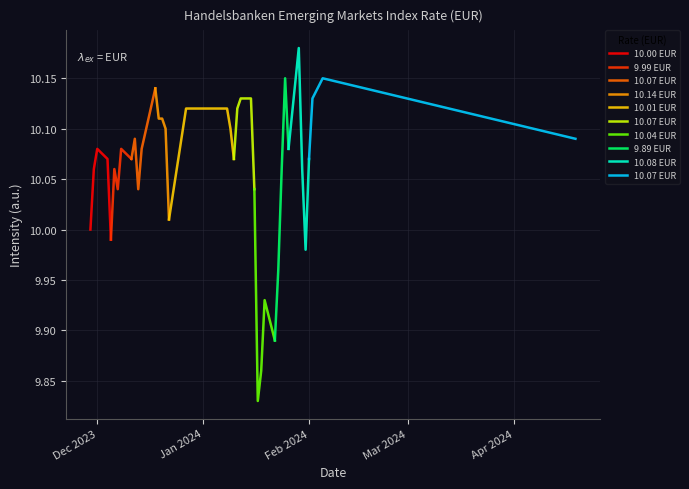

Where is the data nearest to the value 10?

7